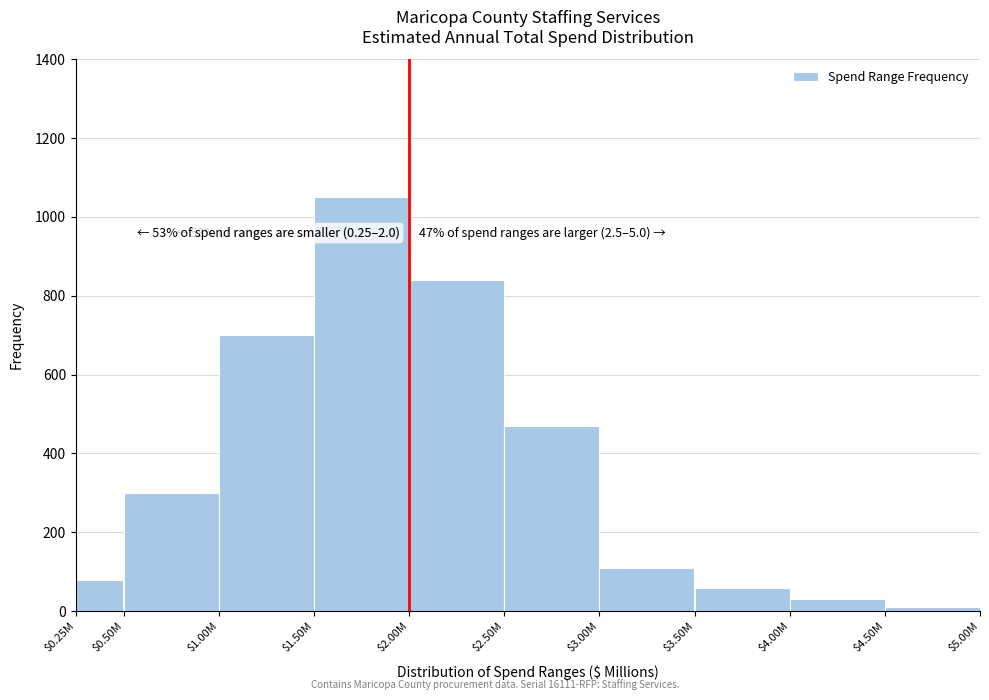

Reading left to right, what are all the values shown in this chart?

80	300	700	1050	840	470	110	60	30	10